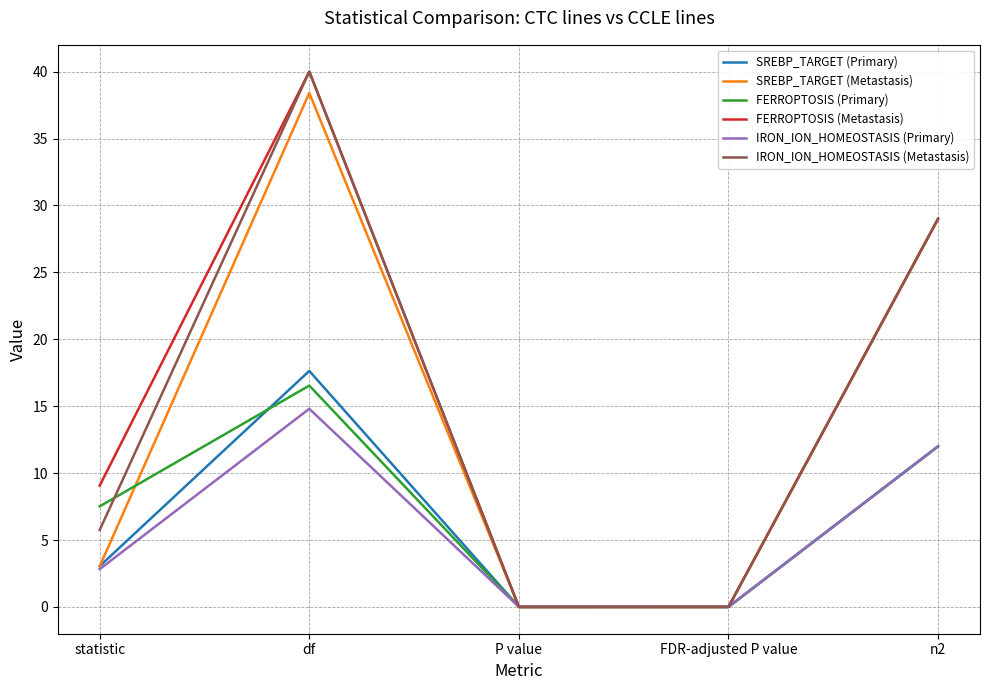

What is the difference between the highest and lowest values at n2?

17.0